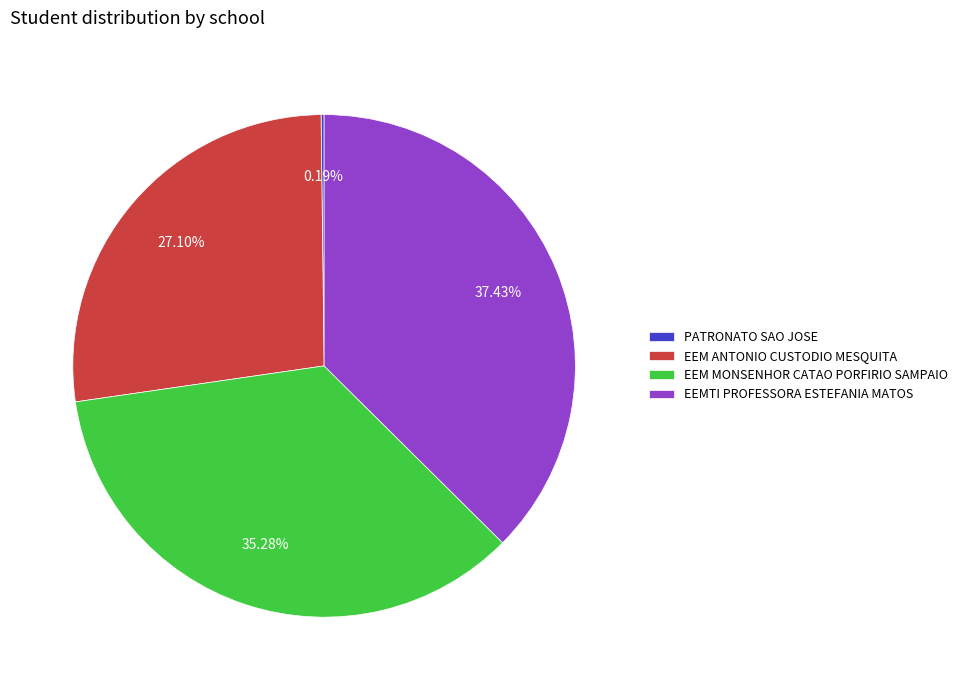

Is EEM ANTONIO CUSTODIO MESQUITA the majority of the pie?

No